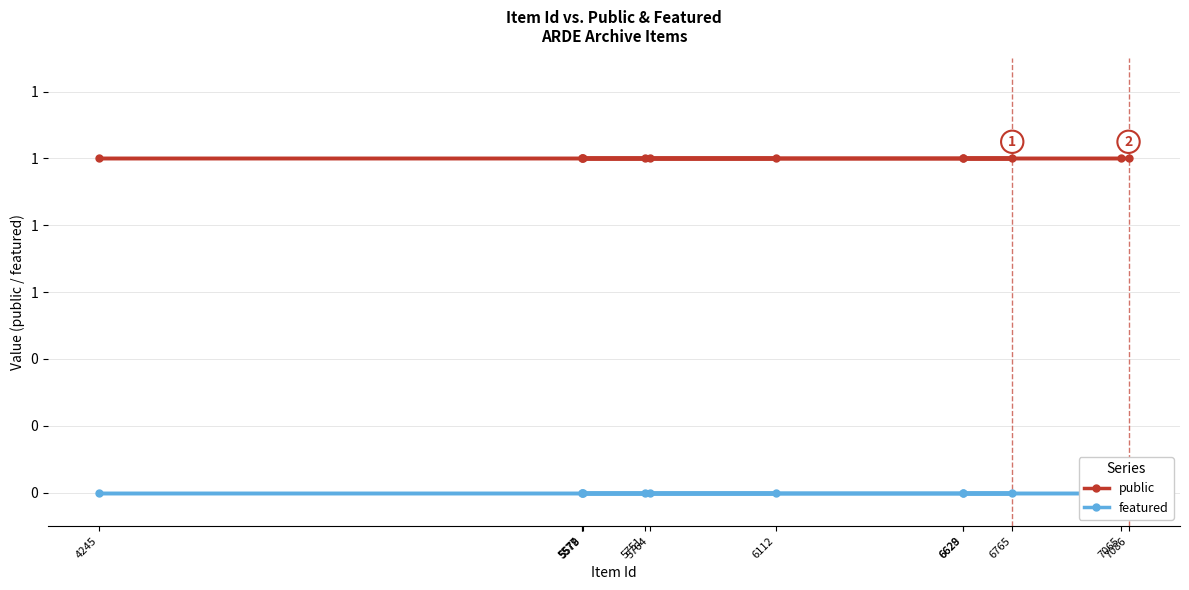

Reading left to right, what are all the values shown in this chart?

public: 1	1	1	1	1	1	1	1	1	1	1	1
featured: 0	0	0	0	0	0	0	0	0	0	0	0